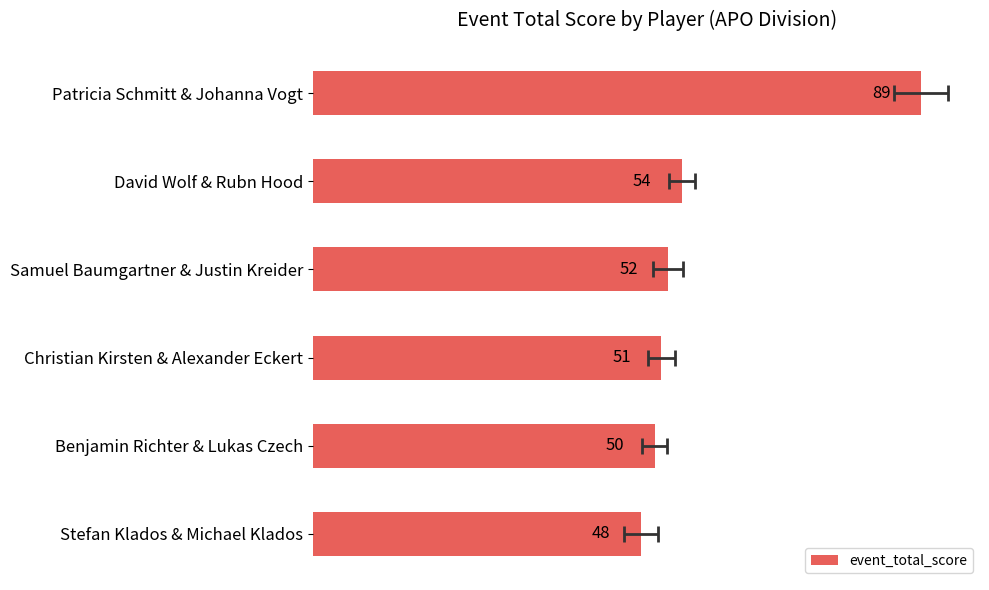

How many values exceed 52?

2